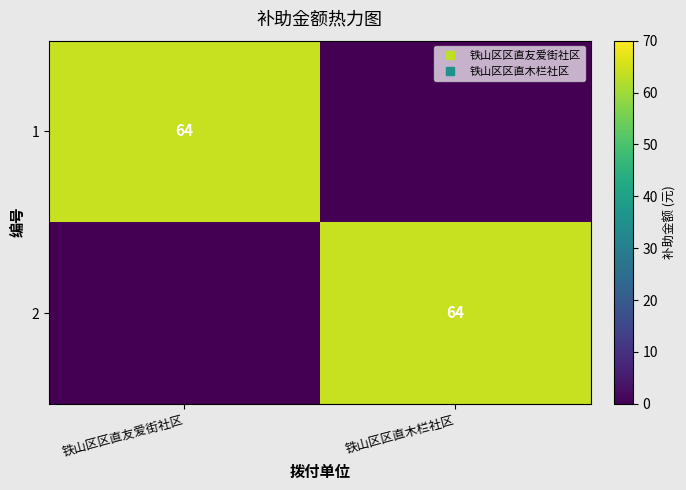

Which label corresponds to the largest value in the chart?

铁山区区直友爱街社区